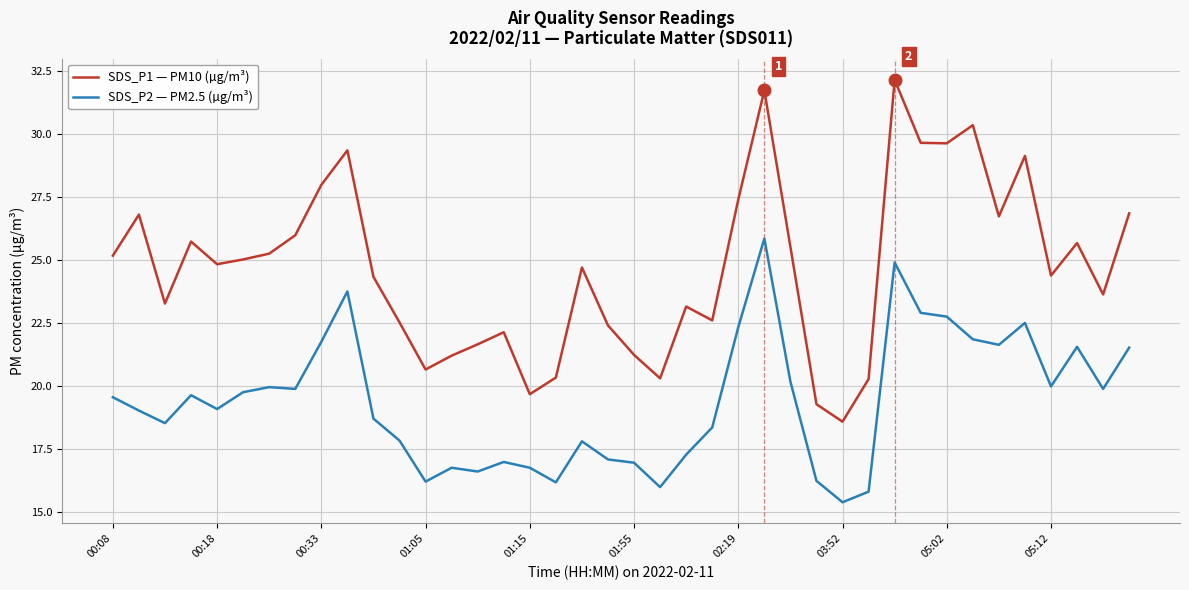

What is the difference between the maximum and minimum values in the SDS_P1 — PM10 (µg/m³) series?

13.6